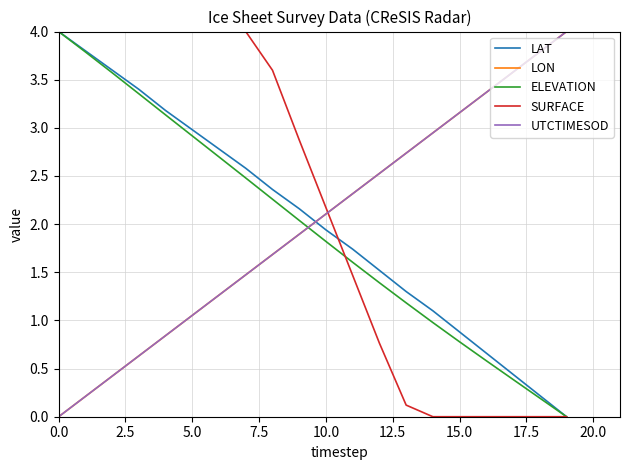

How many intersections are there between ELEVATION and UTCTIMESOD?

1